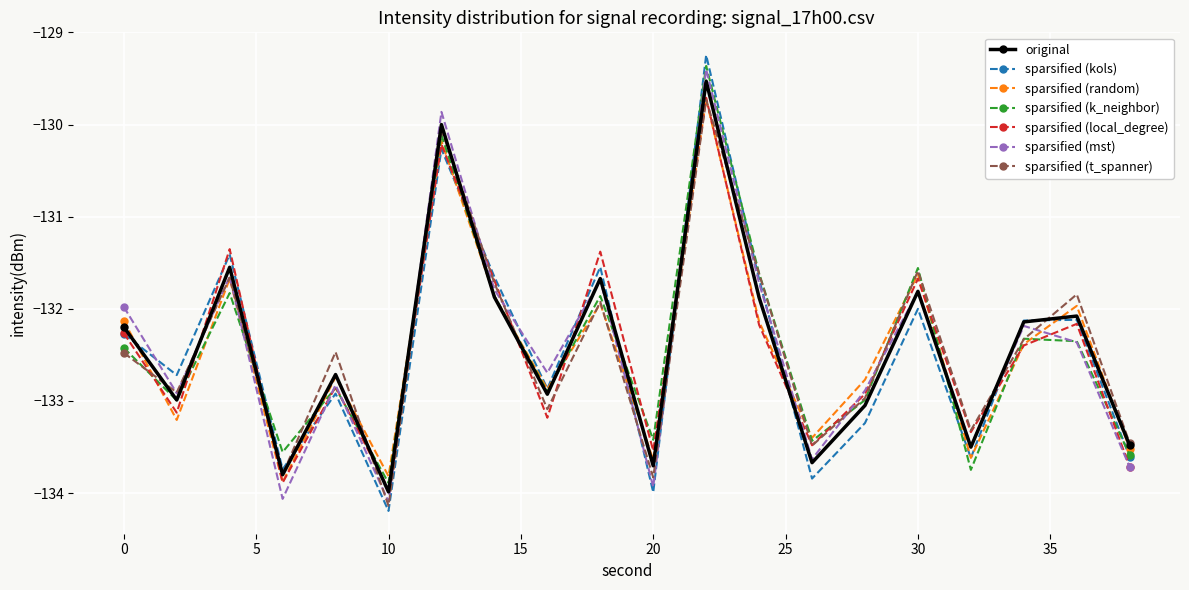

What is the minimum value shown in the chart?

-134.2